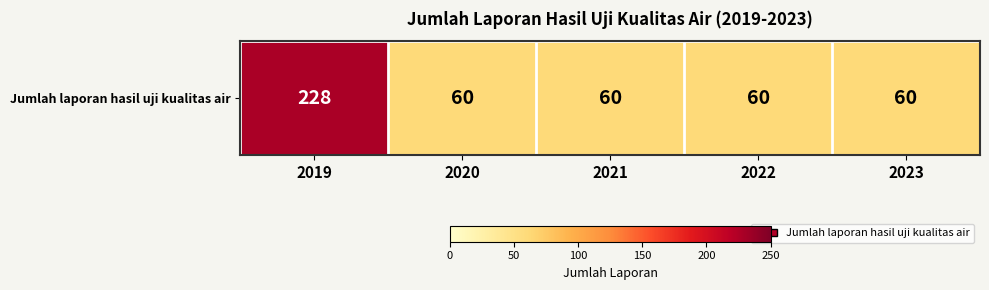

Is it true that the value at 2020 is 88?

False